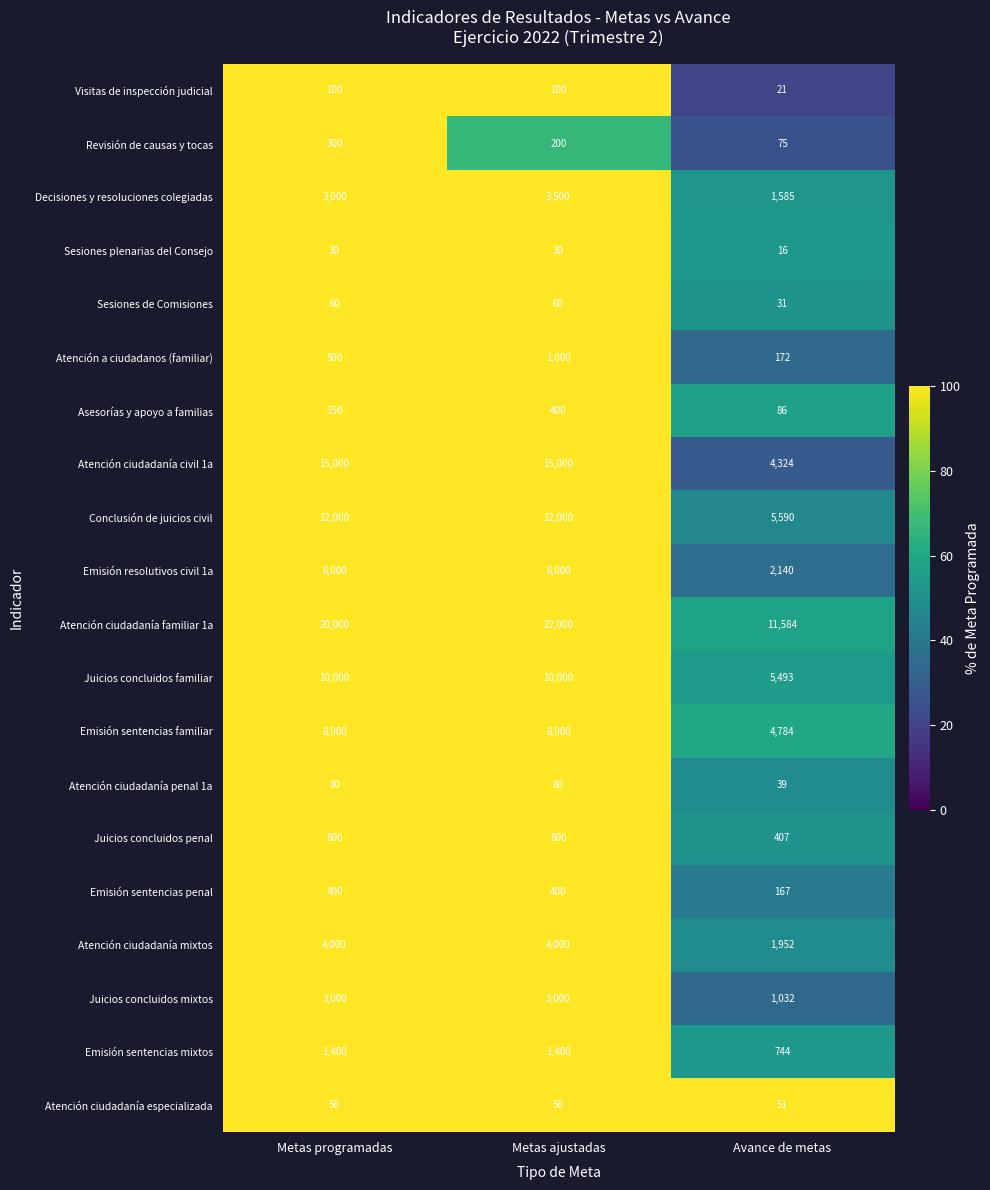

Rank the categories by Atención a ciudadanos (familiar) value from highest to lowest.

Metas ajustadas, Metas programadas, Avance de metas